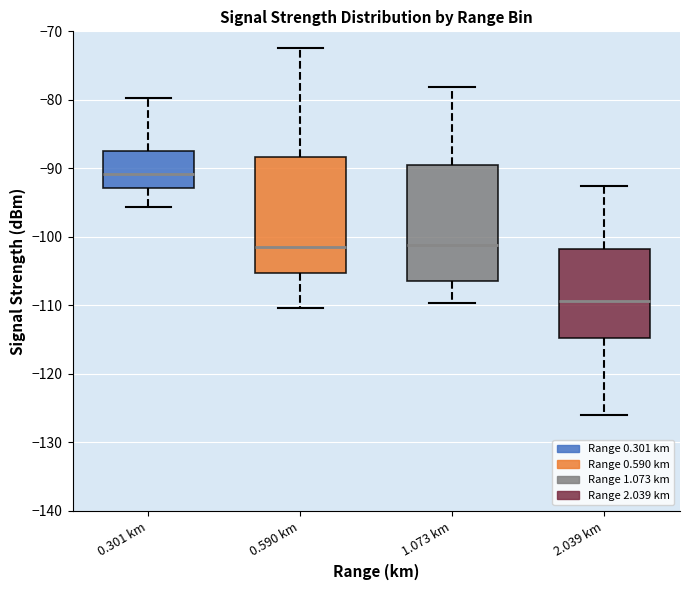

Where is the upper edge of the box for 2.039 km on the y-axis? The values are not printed on the chart, so give them approximately, as read against the axis.

-102